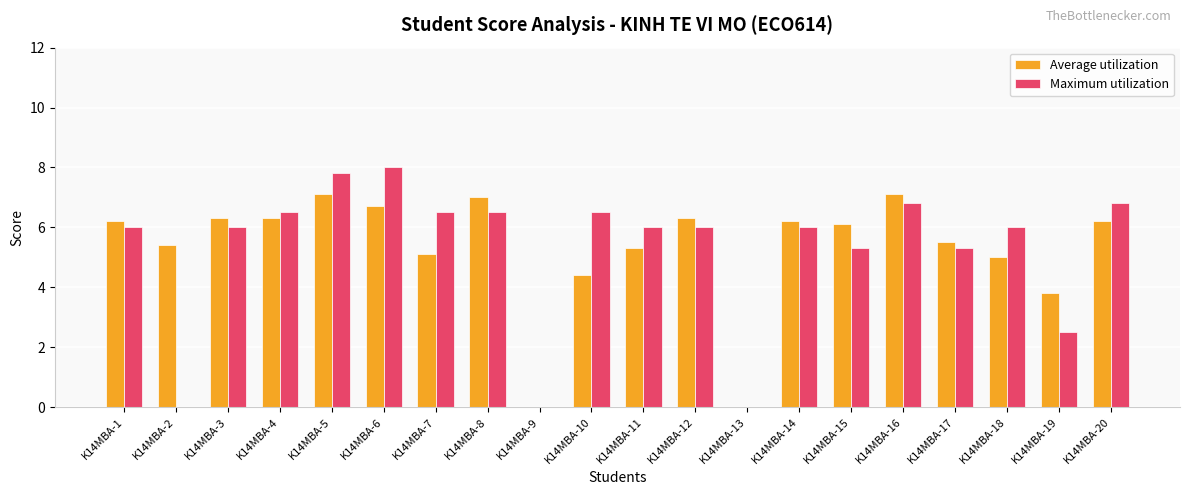

The Average utilization series shows 4.4 at K14MBA-10. True or false?

True